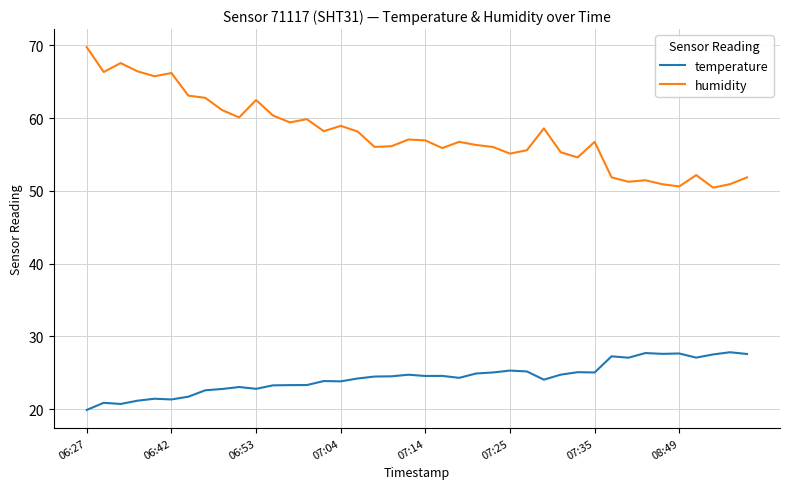

List the series in order of their peak value, lowest first.

temperature, humidity